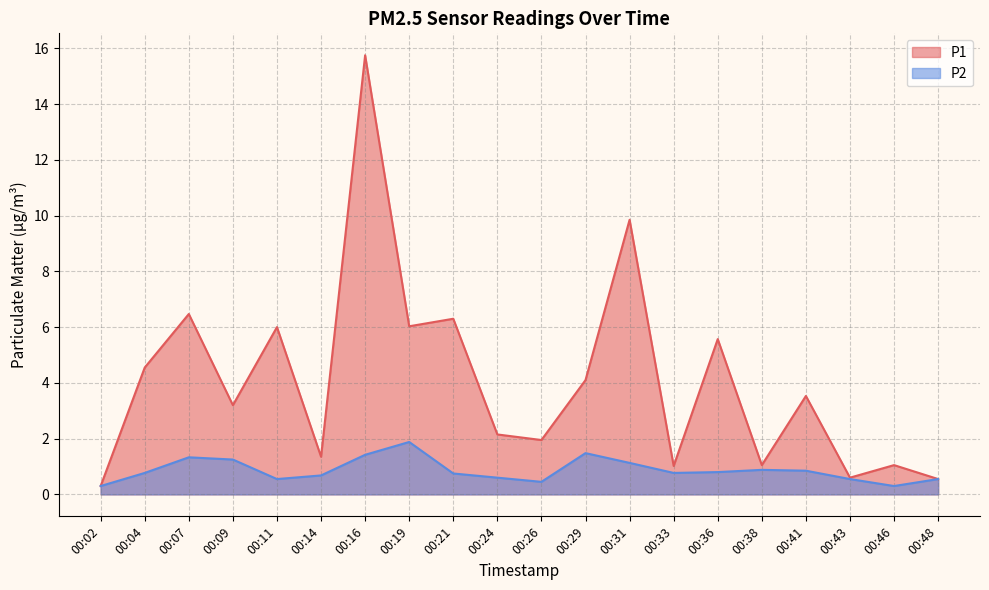

Reading left to right, list all the values displayed in this chart.

P1: 00:02=0.3	00:04=4.5	00:07=6.5	00:09=3.2	00:11=6.0	00:14=1.4	00:16=15.8	00:19=6.0	00:21=6.3	00:24=2.1	00:26=1.9	00:29=4.1	00:31=9.8	00:33=1.0	00:36=5.6	00:38=1.1	00:41=3.5	00:43=0.6	00:46=1.1	00:48=0.6
P2: 00:02=0.3	00:04=0.8	00:07=1.3	00:09=1.2	00:11=0.6	00:14=0.7	00:16=1.4	00:19=1.9	00:21=0.8	00:24=0.6	00:26=0.5	00:29=1.5	00:31=1.1	00:33=0.8	00:36=0.8	00:38=0.9	00:41=0.8	00:43=0.6	00:46=0.3	00:48=0.6